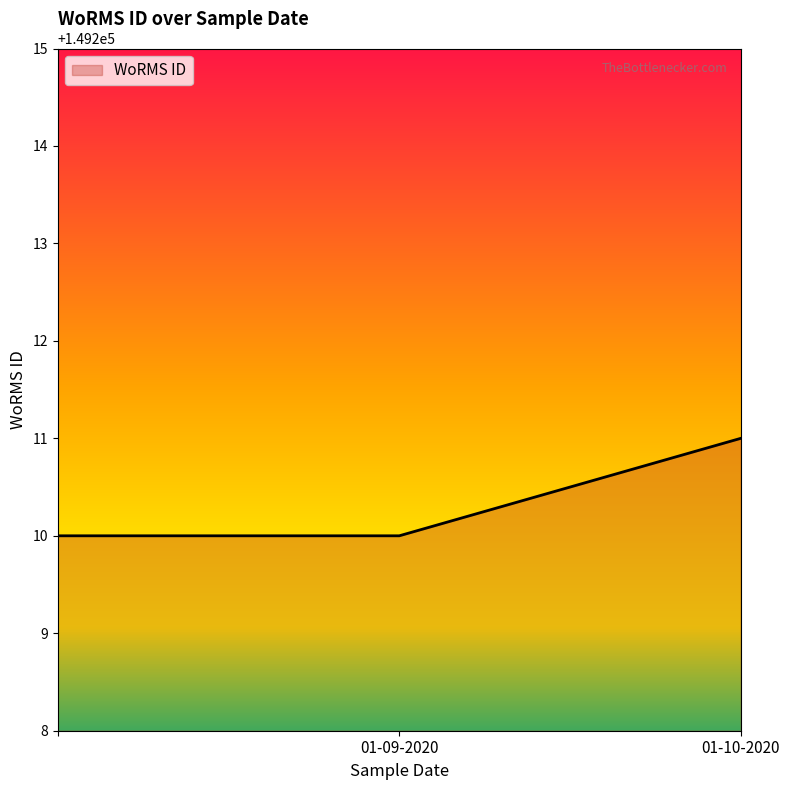

Reading right to left, extract all data points from this chart.

149211	149210	149210